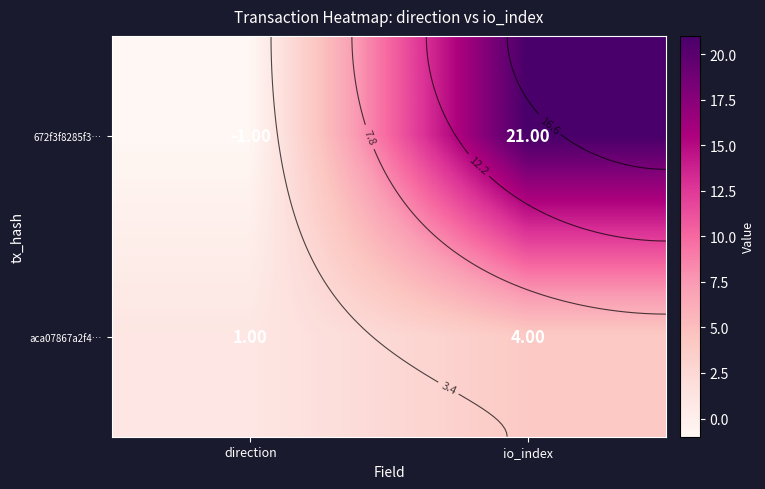

List the labels in order of aca07867a2f4… value, smallest first.

direction, io_index